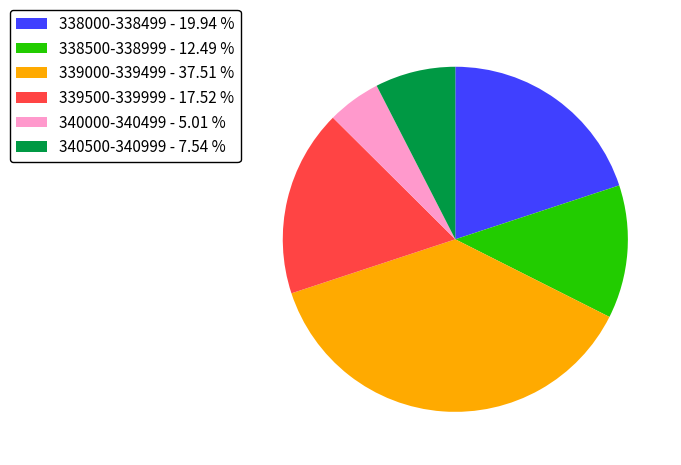

Does 338500-338999 - 12.49 % account for over 50% of the chart?

No